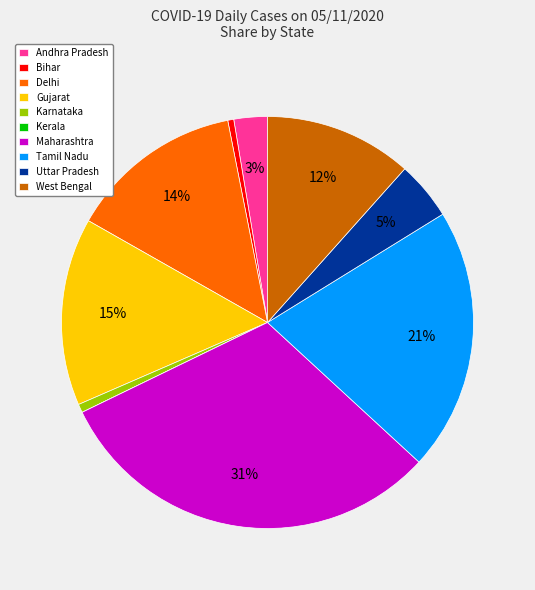

Combined, do West Bengal and Bihar account for over 50%?

No